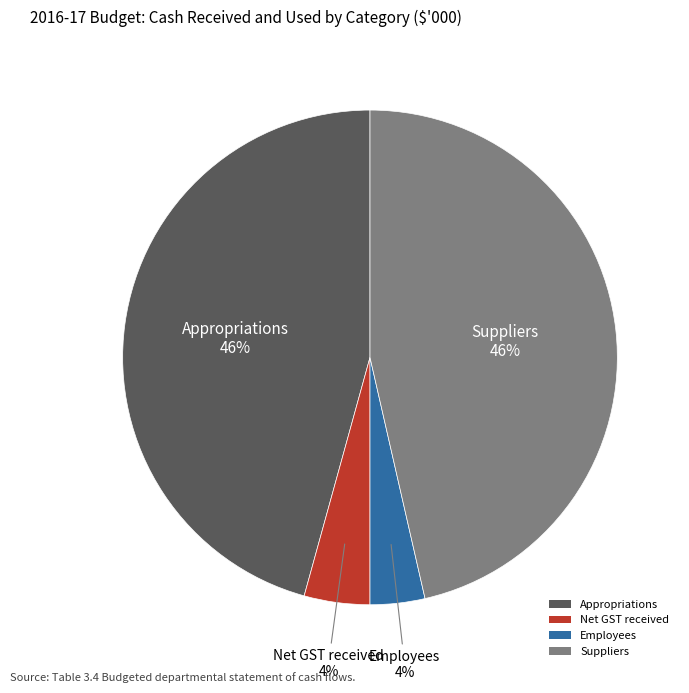

How many slices are in this pie chart?

4